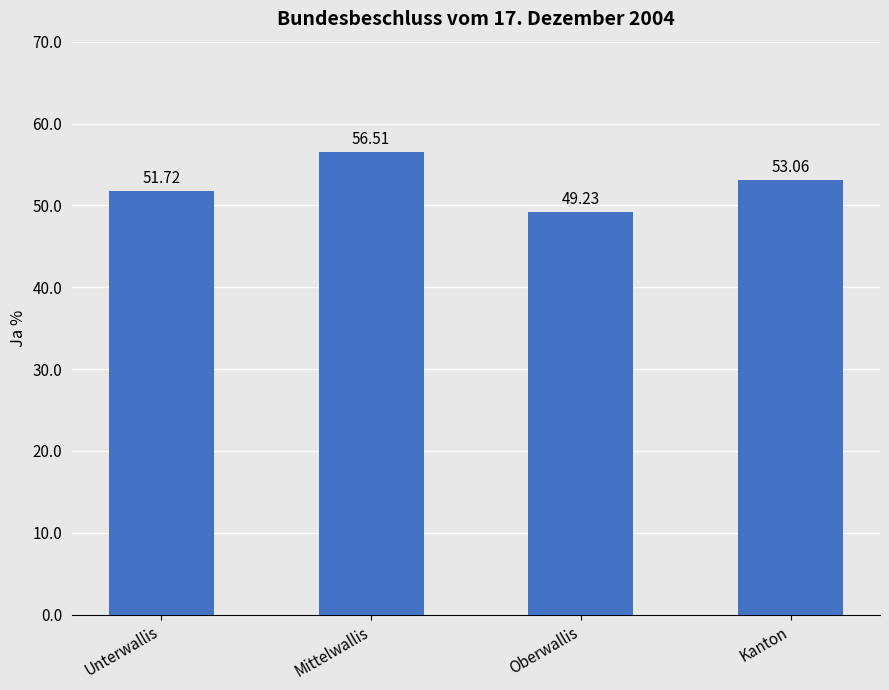

Approximately how many times larger is the value at Kanton compared to Unterwallis?

1.0